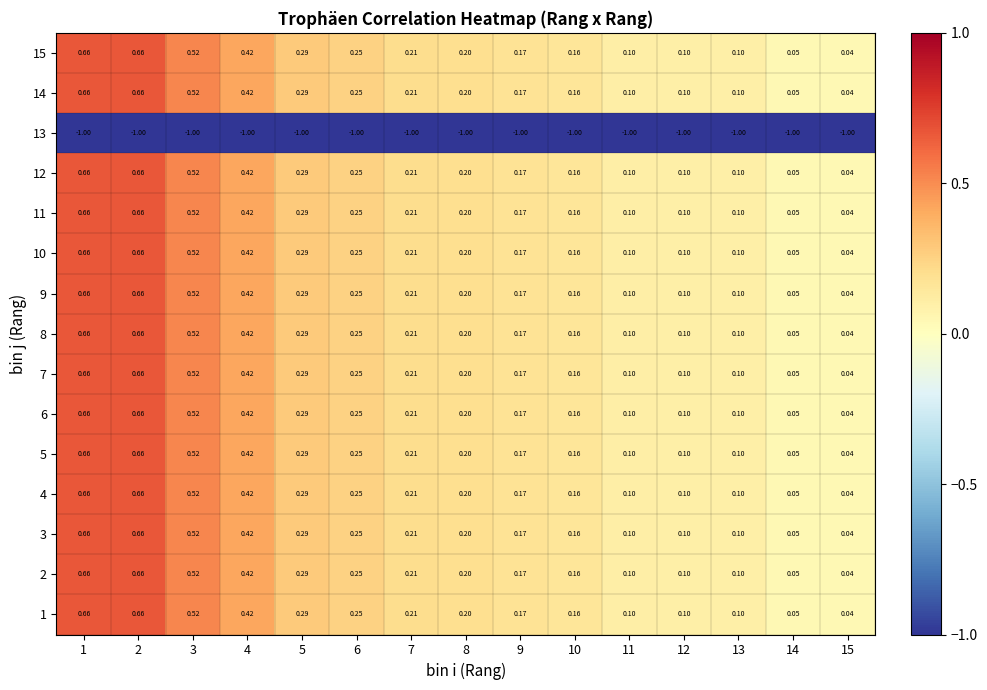

How many categories are shown in the chart?

15